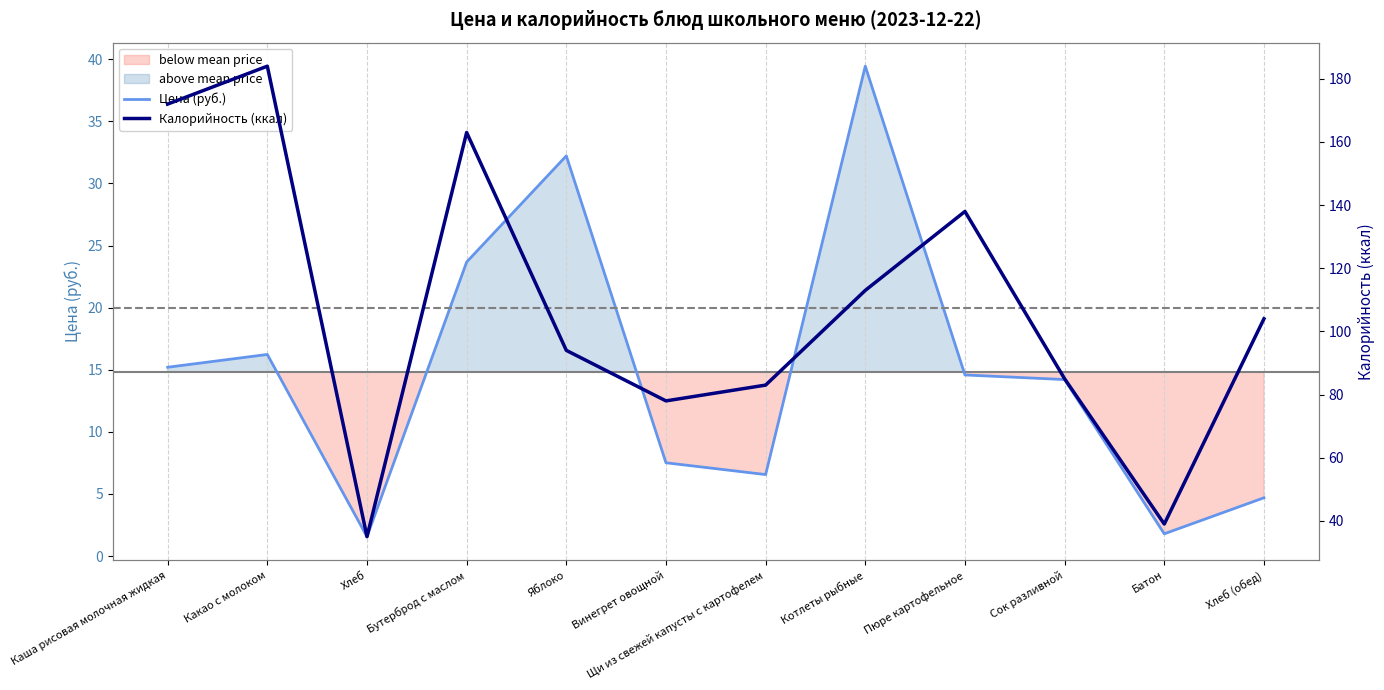

The Калорийность (ккал) series shows 147.5 at Котлеты рыбные. True or false?

False